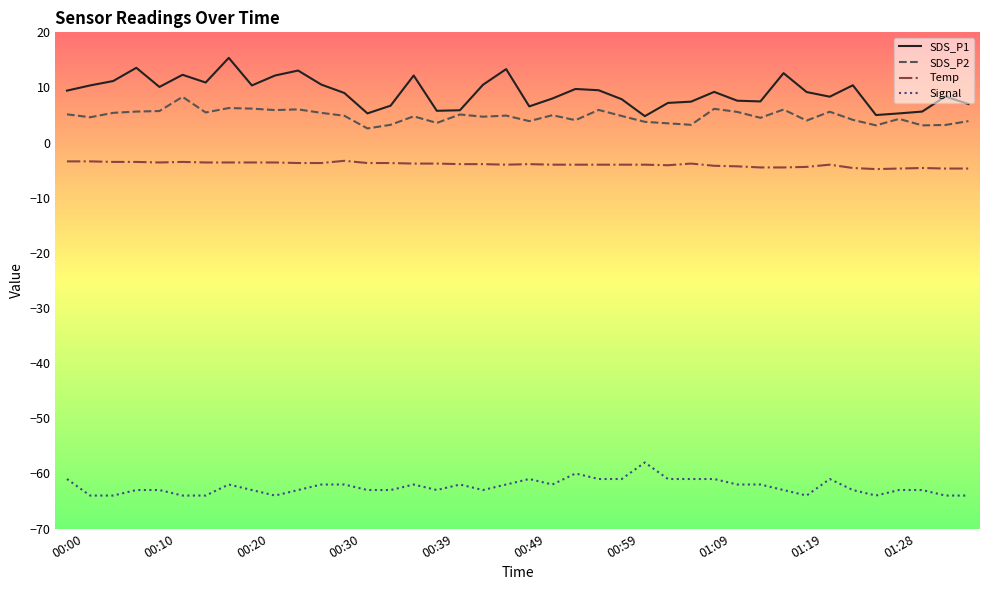

Which series has the largest range (max minus min)?

SDS_P1